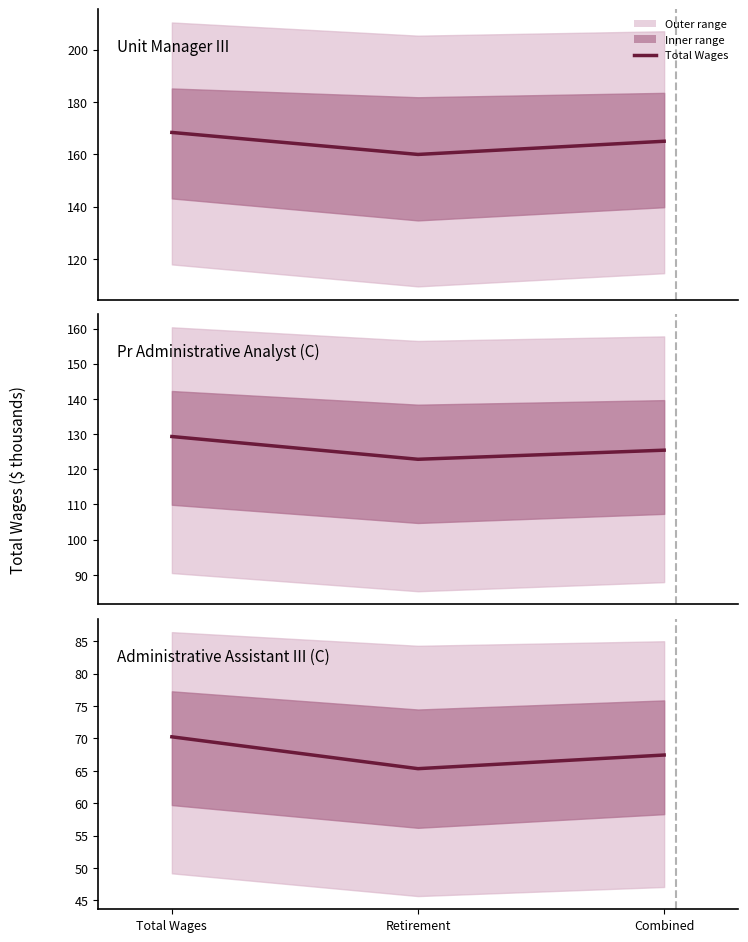

Rank the categories by value from highest to lowest.

Total Wages, Combined, Retirement